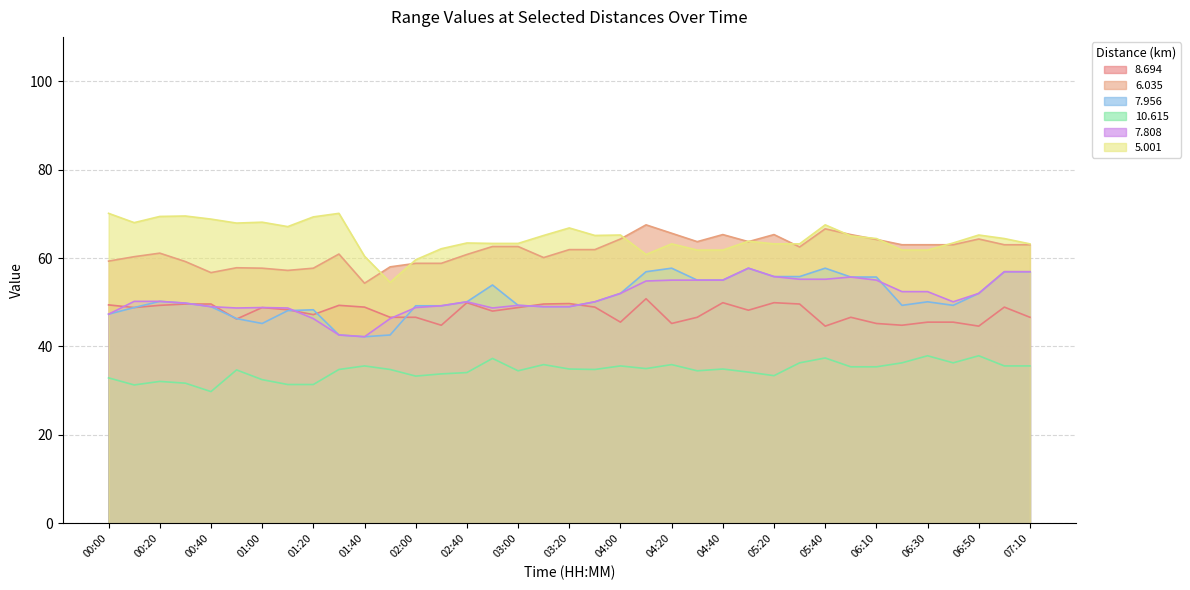

Reading left to right, transcribe all the data shown in this chart.

8.694: 00:00=49.4	00:10=48.8	00:20=49.3	00:30=49.6	00:40=49.6	00:50=46.2	01:00=48.8	01:10=48.3	01:20=47.2	01:30=49.3	01:40=48.9	01:50=46.6	02:00=46.6	02:30=44.8	02:40=49.9	02:50=48.0	03:00=48.8	03:10=49.6	03:20=49.7	03:30=48.9	04:00=45.5	04:10=50.8	04:20=45.2	04:30=46.6	04:40=49.9	05:10=48.2	05:20=49.9	05:30=49.6	05:40=44.6	06:00=46.6	06:10=45.2	06:20=44.8	06:30=45.5	06:40=45.5	06:50=44.6	07:00=48.9	07:10=46.6
6.035: 00:00=59.3	00:10=60.3	00:20=61.1	00:30=59.2	00:40=56.7	00:50=57.8	01:00=57.7	01:10=57.2	01:20=57.7	01:30=60.9	01:40=54.3	01:50=58.0	02:00=58.8	02:30=58.8	02:40=60.8	02:50=62.6	03:00=62.6	03:10=60.1	03:20=61.9	03:30=61.9	04:00=64.3	04:10=67.5	04:20=65.6	04:30=63.7	04:40=65.3	05:10=63.7	05:20=65.3	05:30=62.5	05:40=66.6	06:00=65.3	06:10=64.2	06:20=63.0	06:30=63.0	06:40=63.0	06:50=64.3	07:00=63.0	07:10=63.0
7.956: 00:00=47.3	00:10=48.8	00:20=50.2	00:30=49.8	00:40=49.0	00:50=46.3	01:00=45.2	01:10=48.1	01:20=48.3	01:30=42.6	01:40=42.2	01:50=42.6	02:00=49.2	02:30=49.2	02:40=50.1	02:50=53.9	03:00=49.3	03:10=49.0	03:20=49.0	03:30=50.1	04:00=52.0	04:10=56.9	04:20=57.7	04:30=55.0	04:40=55.0	05:10=57.7	05:20=55.8	05:30=55.8	05:40=57.7	06:00=55.7	06:10=55.7	06:20=49.3	06:30=50.1	06:40=49.3	06:50=52.0	07:00=56.9	07:10=56.9
10.615: 00:00=32.9	00:10=31.3	00:20=32.1	00:30=31.7	00:40=29.8	00:50=34.7	01:00=32.5	01:10=31.4	01:20=31.4	01:30=34.8	01:40=35.6	01:50=34.8	02:00=33.3	02:30=33.8	02:40=34.1	02:50=37.3	03:00=34.5	03:10=35.9	03:20=34.9	03:30=34.8	04:00=35.6	04:10=35.0	04:20=35.9	04:30=34.5	04:40=34.9	05:10=34.2	05:20=33.4	05:30=36.3	05:40=37.4	06:00=35.4	06:10=35.4	06:20=36.3	06:30=37.9	06:40=36.3	06:50=37.9	07:00=35.6	07:10=35.6
7.808: 00:00=47.3	00:10=50.2	00:20=50.2	00:30=49.8	00:40=49.0	00:50=48.7	01:00=48.8	01:10=48.7	01:20=46.3	01:30=42.6	01:40=42.2	01:50=46.3	02:00=48.8	02:30=49.2	02:40=50.1	02:50=48.7	03:00=49.3	03:10=49.0	03:20=49.0	03:30=50.1	04:00=52.0	04:10=54.8	04:20=55.0	04:30=55.0	04:40=55.0	05:10=57.7	05:20=55.8	05:30=55.2	05:40=55.2	06:00=55.7	06:10=55.0	06:20=52.4	06:30=52.4	06:40=50.1	06:50=52.0	07:00=56.9	07:10=56.9
5.001: 00:00=70.1	00:10=68.0	00:20=69.4	00:30=69.5	00:40=68.8	00:50=67.9	01:00=68.1	01:10=67.1	01:20=69.3	01:30=70.1	01:40=60.4	01:50=54.5	02:00=59.6	02:30=62.1	02:40=63.4	02:50=63.3	03:00=63.3	03:10=65.1	03:20=66.8	03:30=65.1	04:00=65.2	04:10=60.8	04:20=63.2	04:30=61.8	04:40=61.8	05:10=63.8	05:20=63.2	05:30=63.2	05:40=67.5	06:00=65.0	06:10=64.4	06:20=61.8	06:30=61.8	06:40=63.4	06:50=65.2	07:00=64.4	07:10=63.2